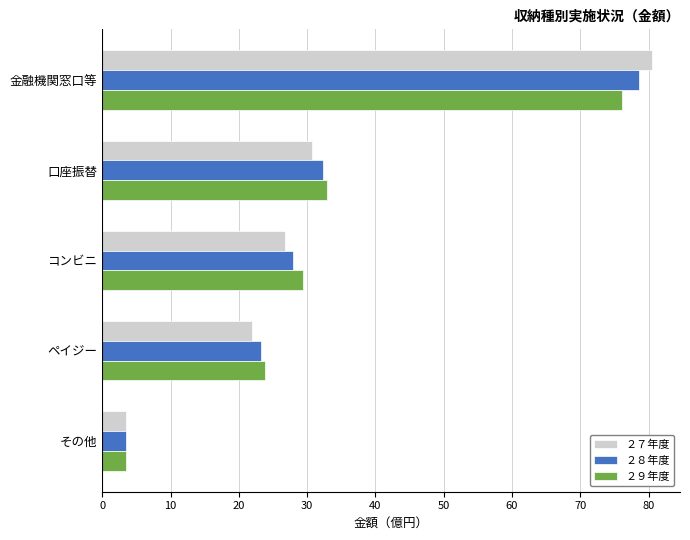

What is the spread (max minus min) of values at ペイジー?

1.9